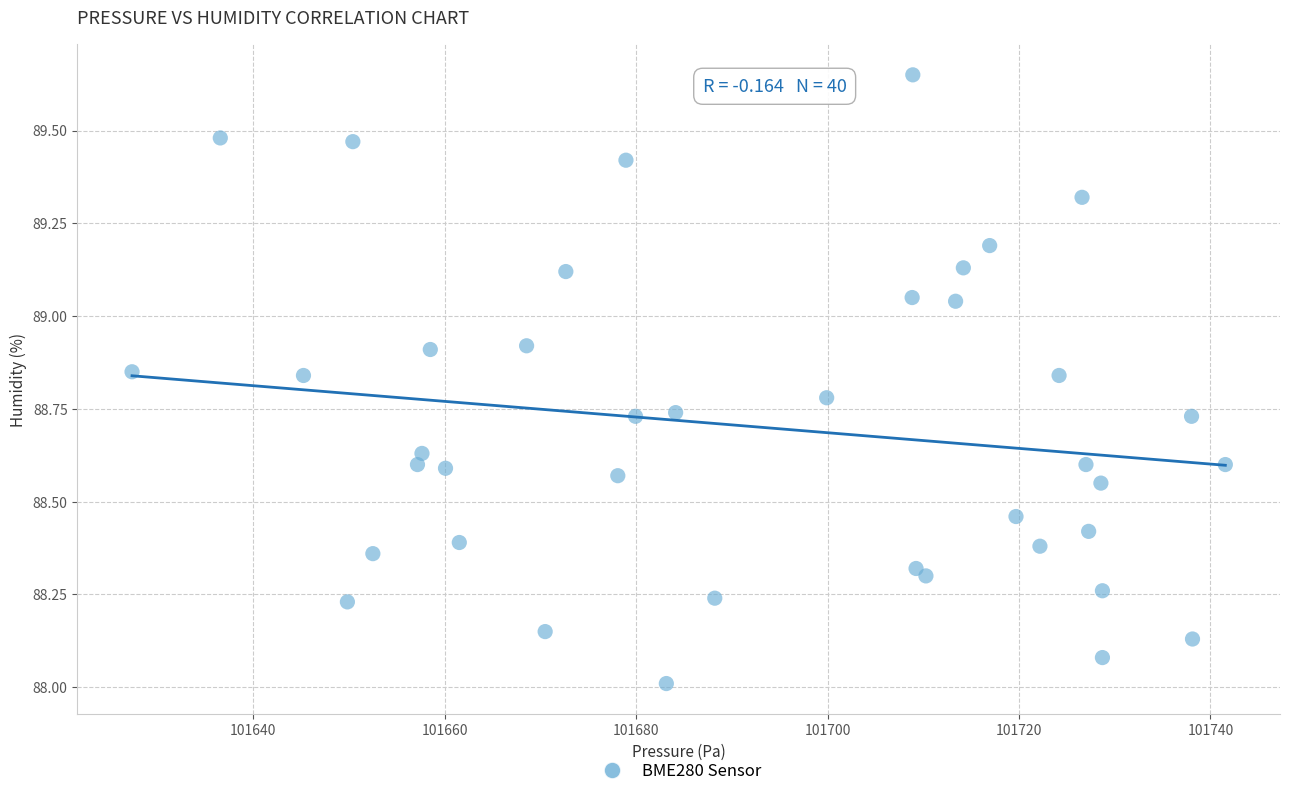

What is the range of X values (max minus min)?

114.2